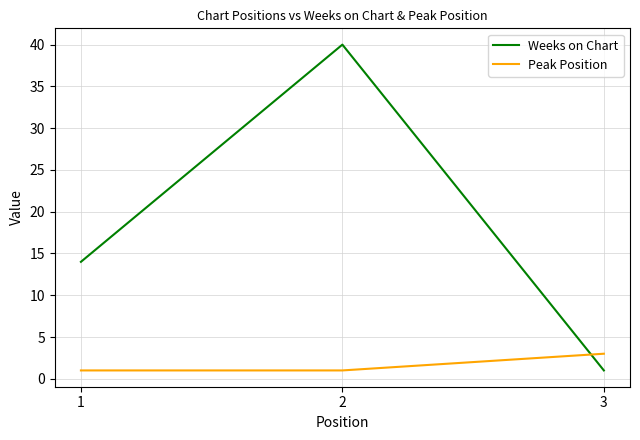

How many series are shown in this chart?

2